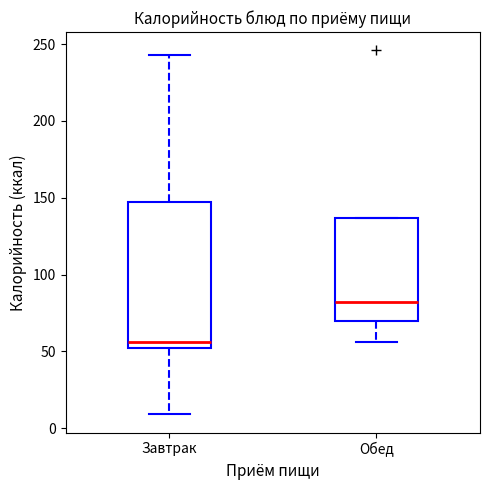

Comparing the boxes themselves (not the whiskers), which one is the tallest?

Завтрак